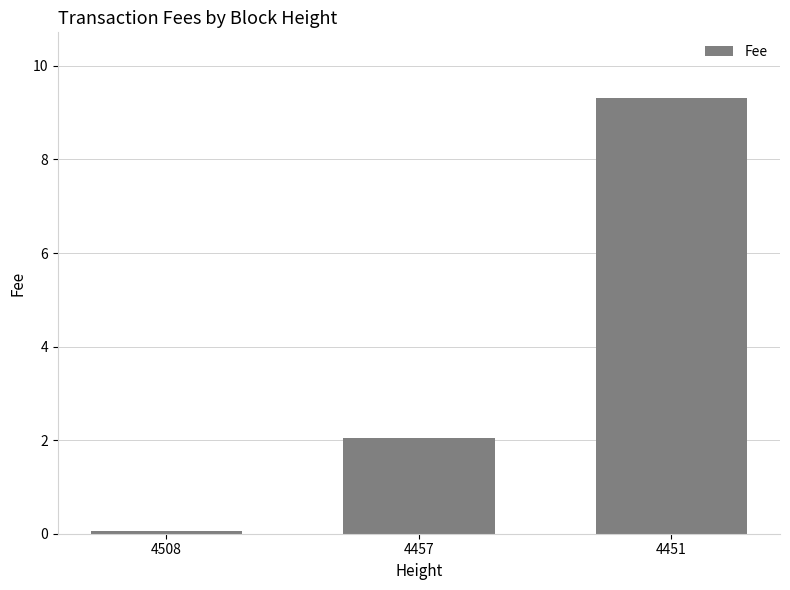

Reading left to right, extract all data points from this chart.

4508=0.1	4457=2.0	4451=9.3